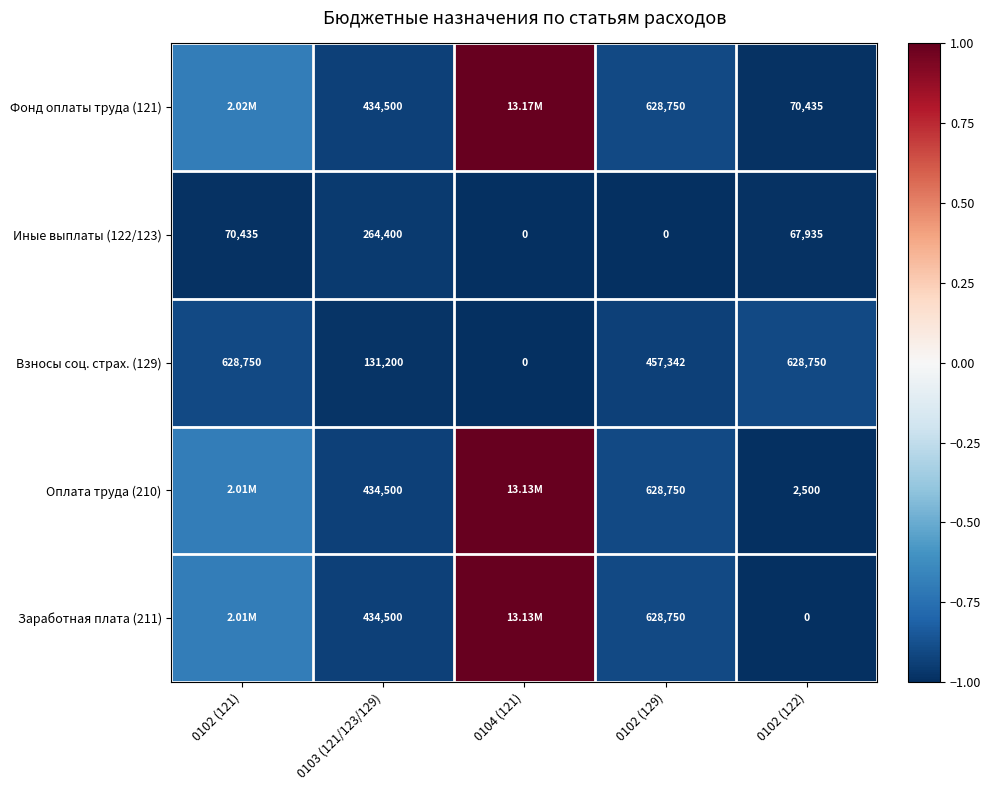

At how many categories does at least one series exceed 0?

1